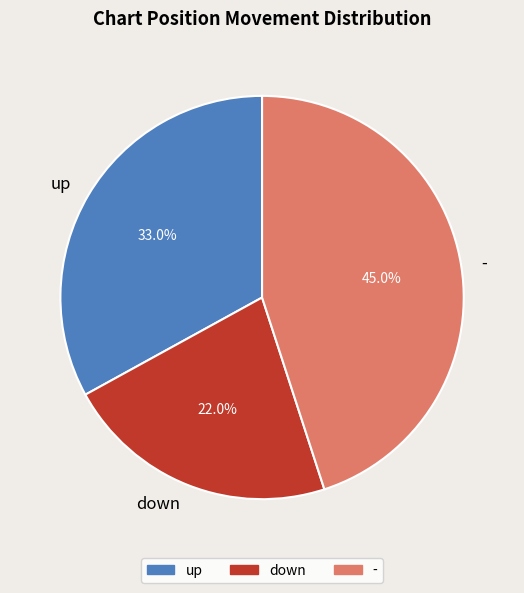

To the nearest percent, what is the difference between the down and - slice percentages?

23%